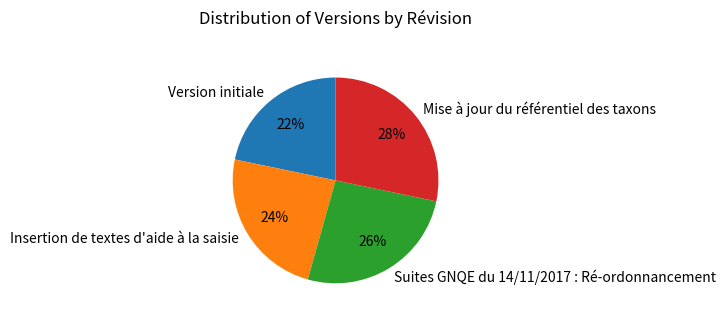

True or false: Mise à jour du référentiel des taxons accounts for 37% of the total.

False